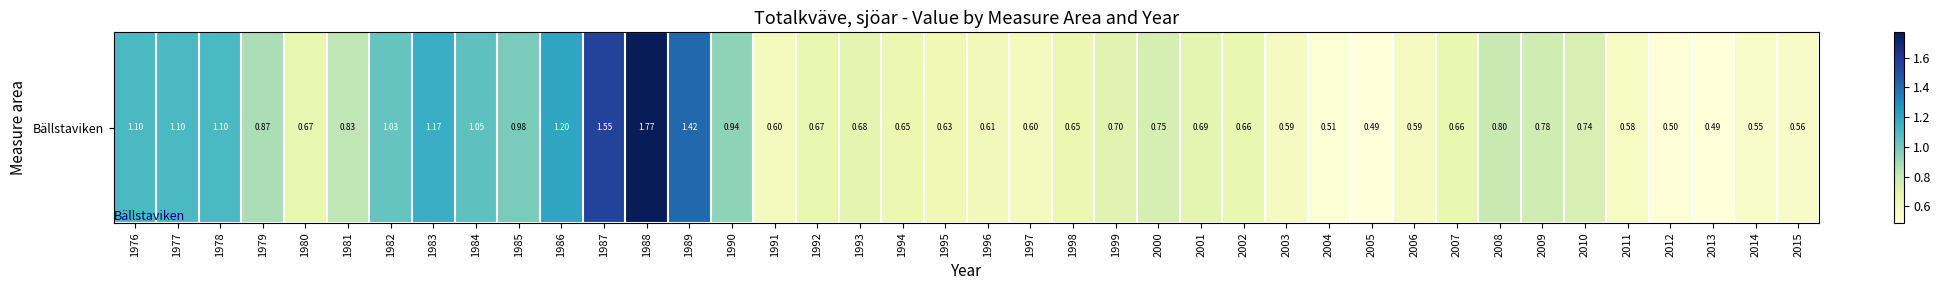

Is it true that the value at 1985 is 1.0?

True